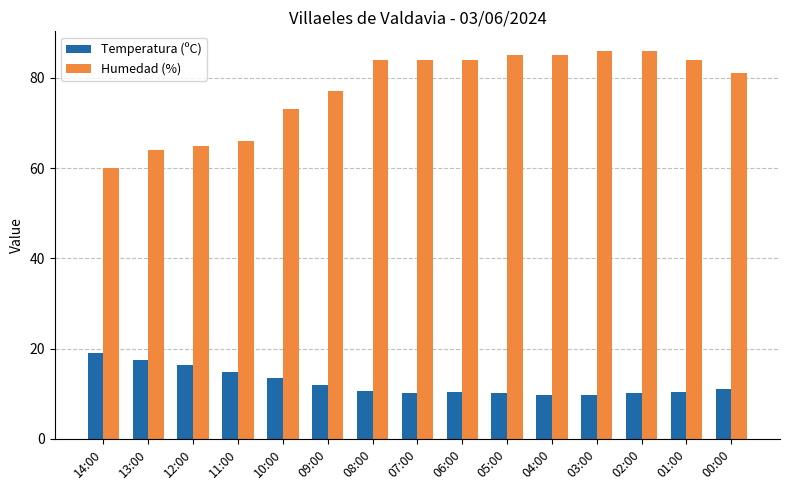

The Temperatura (ºC) series shows 6.5 at 00:00. True or false?

False